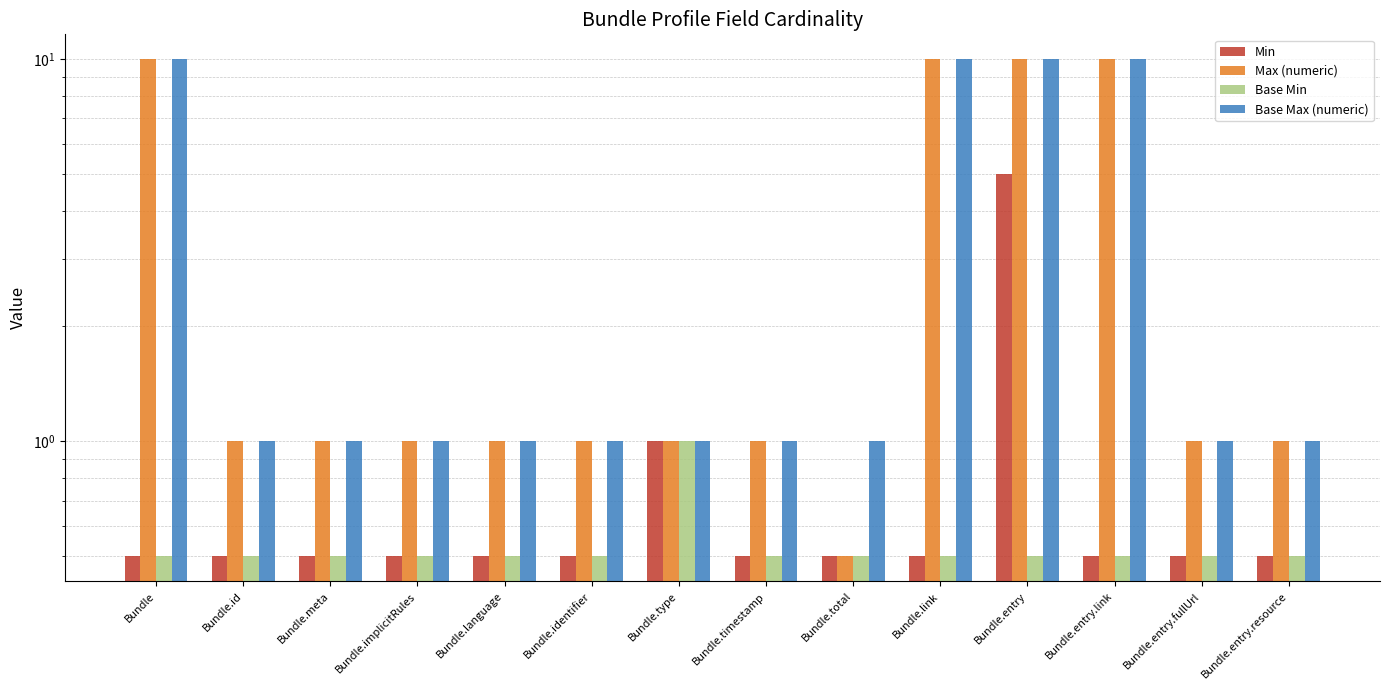

What are all the series names shown in the legend?

Min, Max (numeric), Base Min, Base Max (numeric)